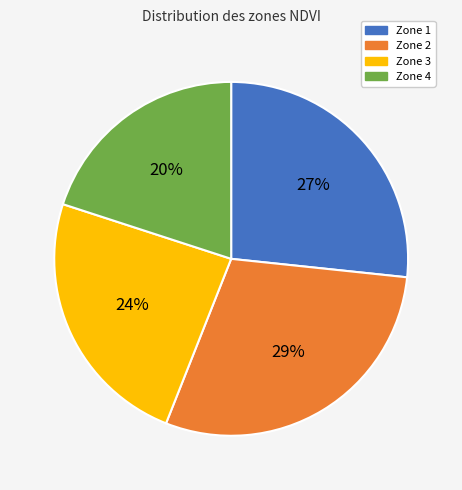

Between Zone 4 and Zone 3, which is larger?

Zone 3